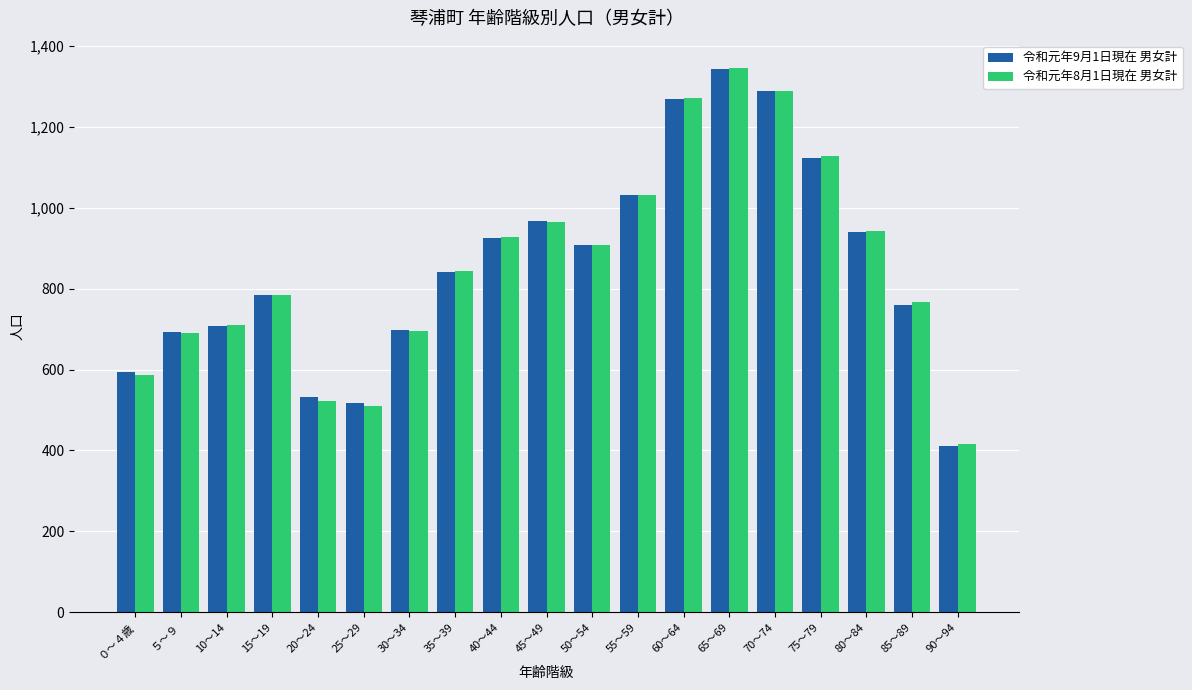

True or false: 令和元年8月1日現在 男女計 has a value of 1176 at 30～34.

False